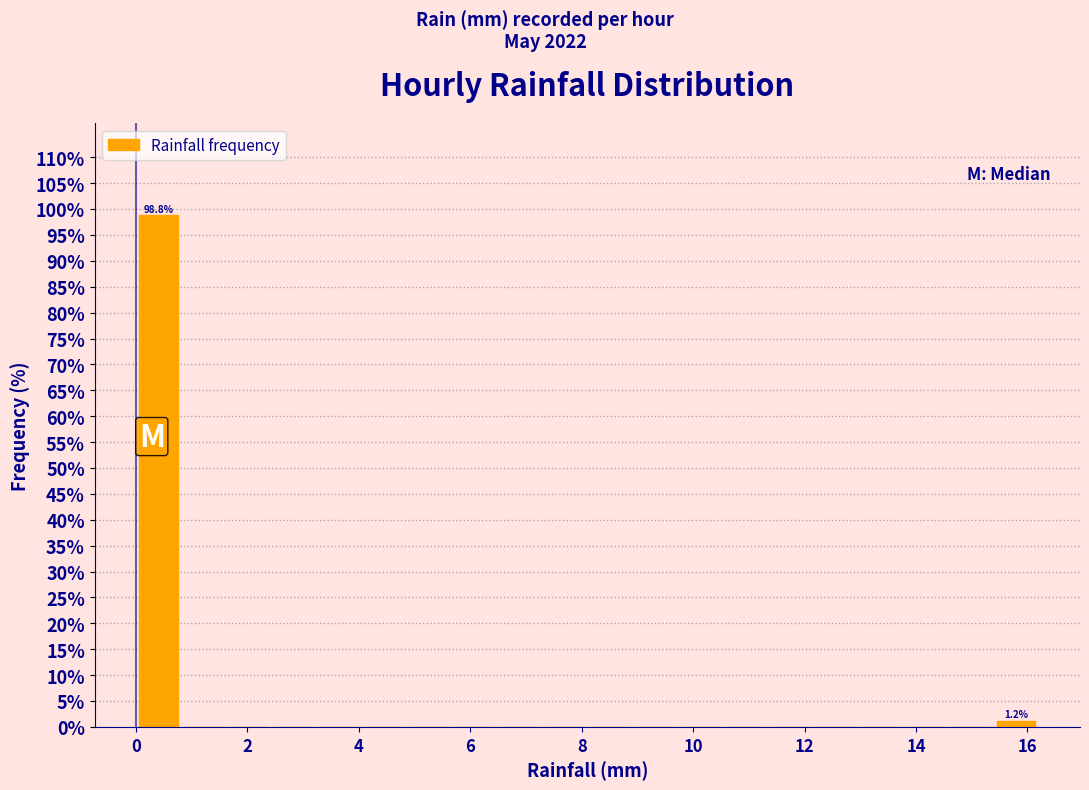

Which range on the x-axis has the tallest bar?

0.0 to 0.8